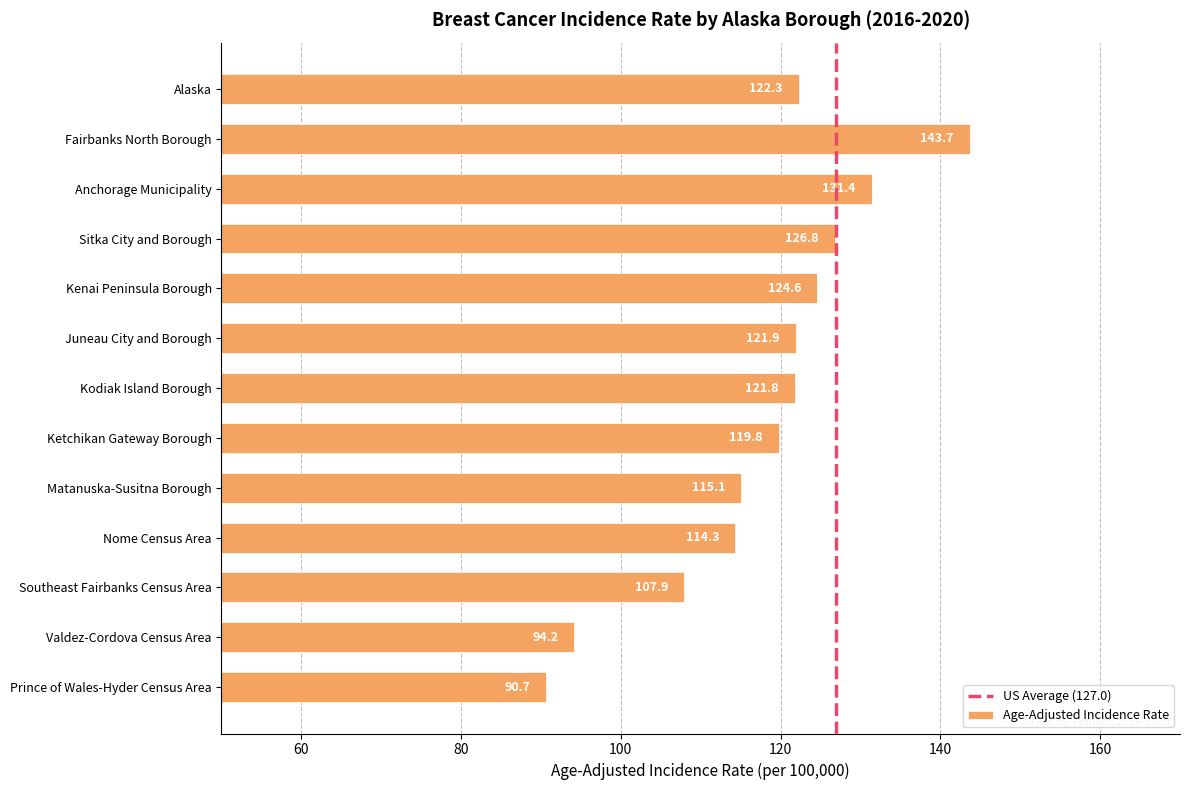

Reading top to bottom, what are all the values shown in this chart?

Alaska=122.3	Fairbanks North Borough=143.7	Anchorage Municipality=131.4	Sitka City and Borough=126.8	Kenai Peninsula Borough=124.6	Juneau City and Borough=121.9	Kodiak Island Borough=121.8	Ketchikan Gateway Borough=119.8	Matanuska-Susitna Borough=115.1	Nome Census Area=114.3	Southeast Fairbanks Census Area=107.9	Valdez-Cordova Census Area=94.2	Prince of Wales-Hyder Census Area=90.7